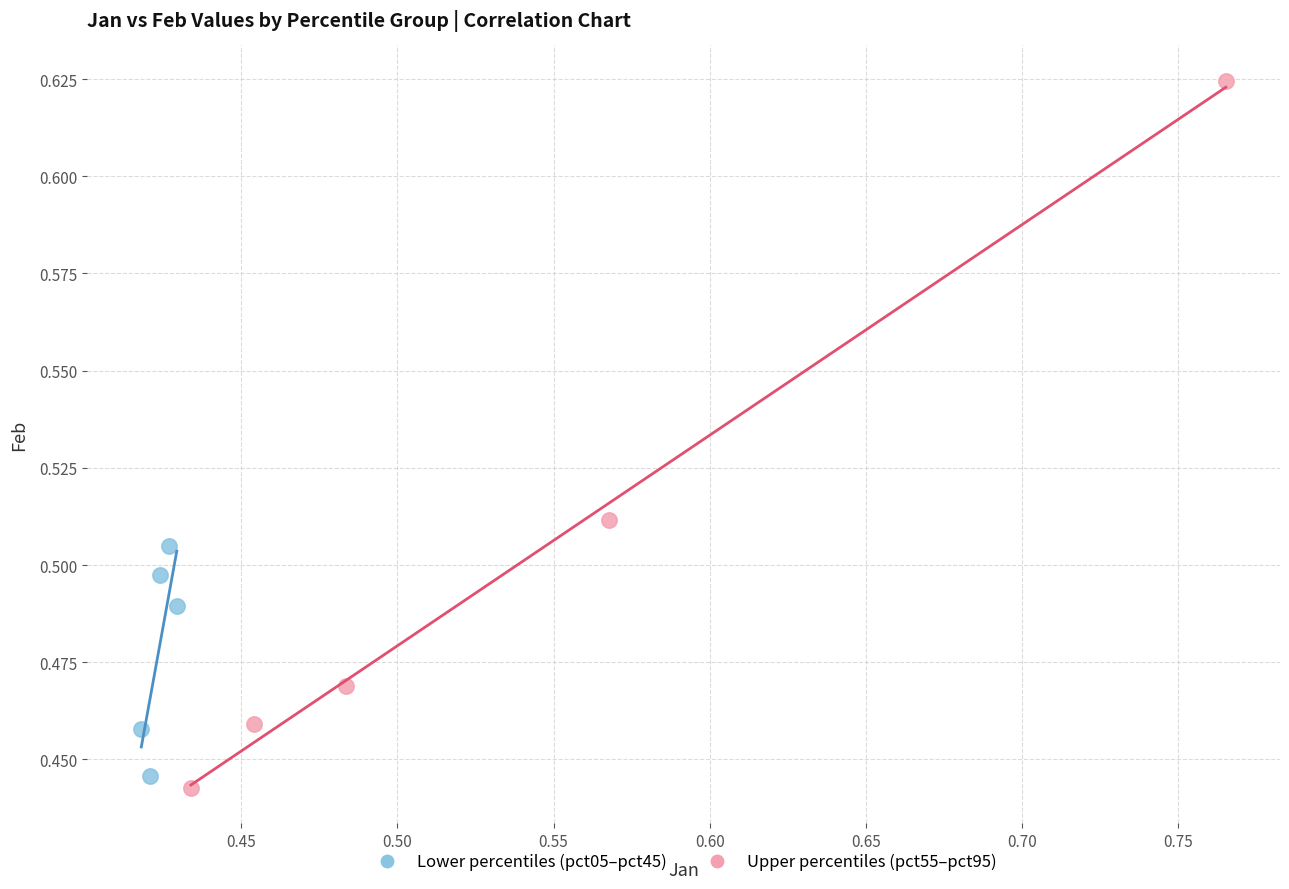

Which series has the largest Y range (max minus min)?

Upper percentiles (pct55–pct95)